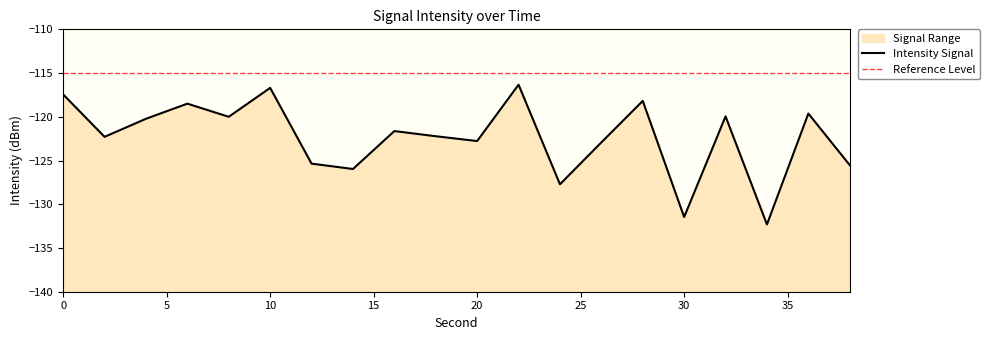

Rank the categories by value from highest to lowest.

22, 10, 0, 28, 6, 36, 32, 8, 4, 16, 18, 2, 20, 26, 12, 38, 14, 24, 30, 34